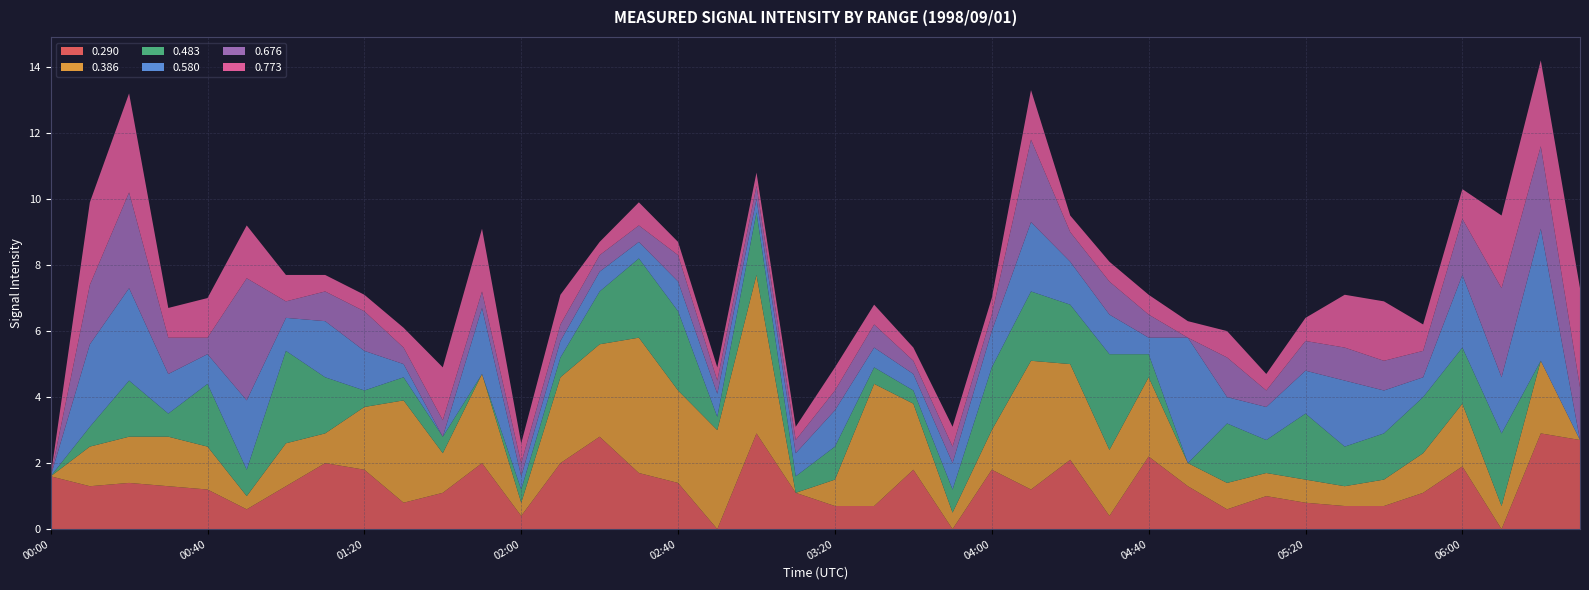

Reading left to right, transcribe all the data shown in this chart.

0.290: 00:00=1.6	00:10=1.3	00:20=1.4	00:30=1.3	00:40=1.2	00:50=0.6	01:00=1.3	01:10=2.0	01:20=1.8	01:30=0.8	01:40=1.1	01:50=2.0	02:00=0.4	02:10=2.0	02:20=2.8	02:30=1.7	02:40=1.4	02:50=0.0	03:00=2.9	03:10=1.1	03:20=0.7	03:30=0.7	03:40=1.8	03:50=0.0	04:00=1.8	04:10=1.2	04:20=2.1	04:30=0.4	04:40=2.2	04:50=1.3	05:00=0.6	05:10=1.0	05:20=0.8	05:30=0.7	05:40=0.7	05:50=1.1	06:00=1.9	06:10=0.0	06:20=2.9	06:30=2.7
0.386: 00:00=0.0	00:10=1.2	00:20=1.4	00:30=1.5	00:40=1.3	00:50=0.4	01:00=1.3	01:10=0.9	01:20=1.9	01:30=3.1	01:40=1.2	01:50=2.7	02:00=0.4	02:10=2.6	02:20=2.8	02:30=4.1	02:40=2.8	02:50=3.0	03:00=4.8	03:10=0.0	03:20=0.8	03:30=3.7	03:40=2.0	03:50=0.5	04:00=1.2	04:10=3.9	04:20=2.9	04:30=2.0	04:40=2.4	04:50=0.7	05:00=0.8	05:10=0.7	05:20=0.7	05:30=0.6	05:40=0.8	05:50=1.2	06:00=1.9	06:10=0.7	06:20=2.2	06:30=0.0
0.483: 00:00=0.0	00:10=0.6	00:20=1.7	00:30=0.7	00:40=1.9	00:50=0.8	01:00=2.8	01:10=1.7	01:20=0.5	01:30=0.7	01:40=0.5	01:50=0.0	02:00=0.4	02:10=0.6	02:20=1.6	02:30=2.4	02:40=2.4	02:50=0.4	03:00=1.9	03:10=0.5	03:20=1.0	03:30=0.5	03:40=0.4	03:50=0.7	04:00=1.9	04:10=2.1	04:20=1.8	04:30=2.9	04:40=0.7	04:50=0.0	05:00=1.8	05:10=1.0	05:20=2.0	05:30=1.2	05:40=1.4	05:50=1.7	06:00=1.7	06:10=2.2	06:20=0.0	06:30=0.0
0.580: 00:00=0.0	00:10=2.5	00:20=2.8	00:30=1.2	00:40=0.9	00:50=2.1	01:00=1.0	01:10=1.7	01:20=1.2	01:30=0.4	01:40=0.0	01:50=2.0	02:00=0.4	02:10=0.5	02:20=0.6	02:30=0.5	02:40=0.9	02:50=0.7	03:00=0.4	03:10=0.7	03:20=1.1	03:30=0.6	03:40=0.5	03:50=0.8	04:00=1.1	04:10=2.1	04:20=1.3	04:30=1.2	04:40=0.5	04:50=3.8	05:00=0.8	05:10=1.0	05:20=1.3	05:30=2.0	05:40=1.3	05:50=0.6	06:00=2.2	06:10=1.7	06:20=4.0	06:30=0.0
0.676: 00:00=0.0	00:10=1.8	00:20=2.9	00:30=1.1	00:40=0.5	00:50=3.7	01:00=0.5	01:10=0.9	01:20=1.2	01:30=0.5	01:40=0.5	01:50=0.5	02:00=0.4	02:10=0.5	02:20=0.5	02:30=0.5	02:40=0.8	02:50=0.4	03:00=0.4	03:10=0.4	03:20=0.6	03:30=0.7	03:40=0.4	03:50=0.5	04:00=0.5	04:10=2.5	04:20=0.9	04:30=1.0	04:40=0.7	04:50=0.0	05:00=1.2	05:10=0.5	05:20=0.9	05:30=1.0	05:40=0.9	05:50=0.8	06:00=1.7	06:10=2.7	06:20=2.5	06:30=1.6
0.773: 00:00=0.0	00:10=2.5	00:20=3.0	00:30=0.9	00:40=1.2	00:50=1.6	01:00=0.8	01:10=0.5	01:20=0.5	01:30=0.6	01:40=1.6	01:50=1.9	02:00=0.6	02:10=0.9	02:20=0.4	02:30=0.7	02:40=0.4	02:50=0.4	03:00=0.4	03:10=0.4	03:20=0.7	03:30=0.6	03:40=0.4	03:50=0.6	04:00=0.5	04:10=1.5	04:20=0.5	04:30=0.6	04:40=0.6	04:50=0.5	05:00=0.8	05:10=0.5	05:20=0.7	05:30=1.6	05:40=1.8	05:50=0.8	06:00=0.9	06:10=2.2	06:20=2.6	06:30=3.0